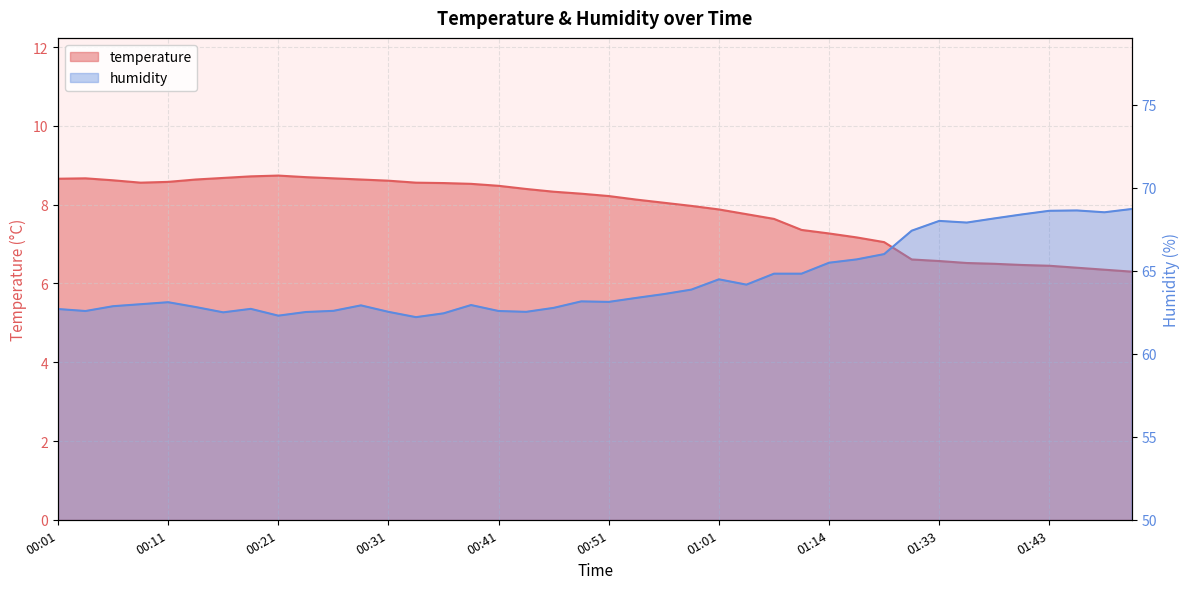

Count the number of categories in the chart.

40